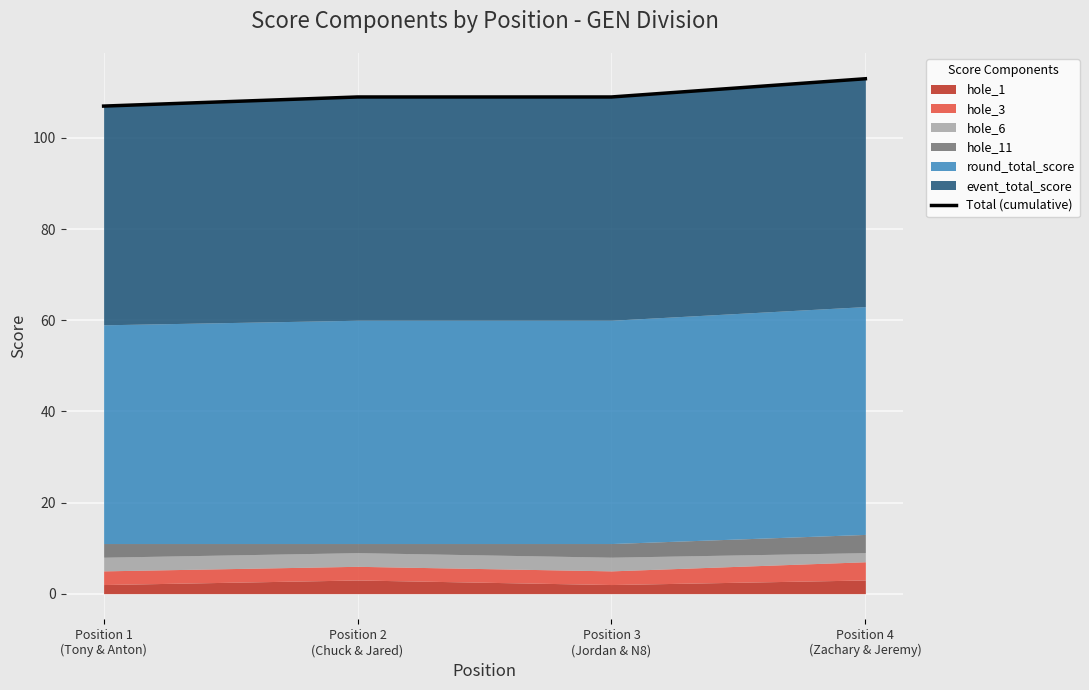

Is it true that the value at Position 1
(Tony & Anton) is 158?

False